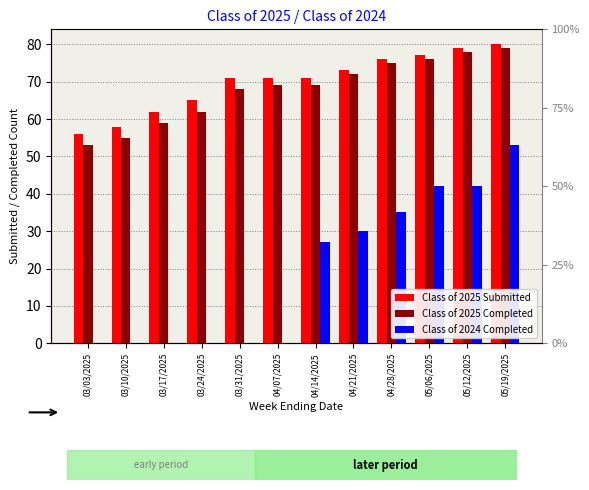

The value of Class of 2025 Submitted at 04/07/2025 is 15. True or false?

False